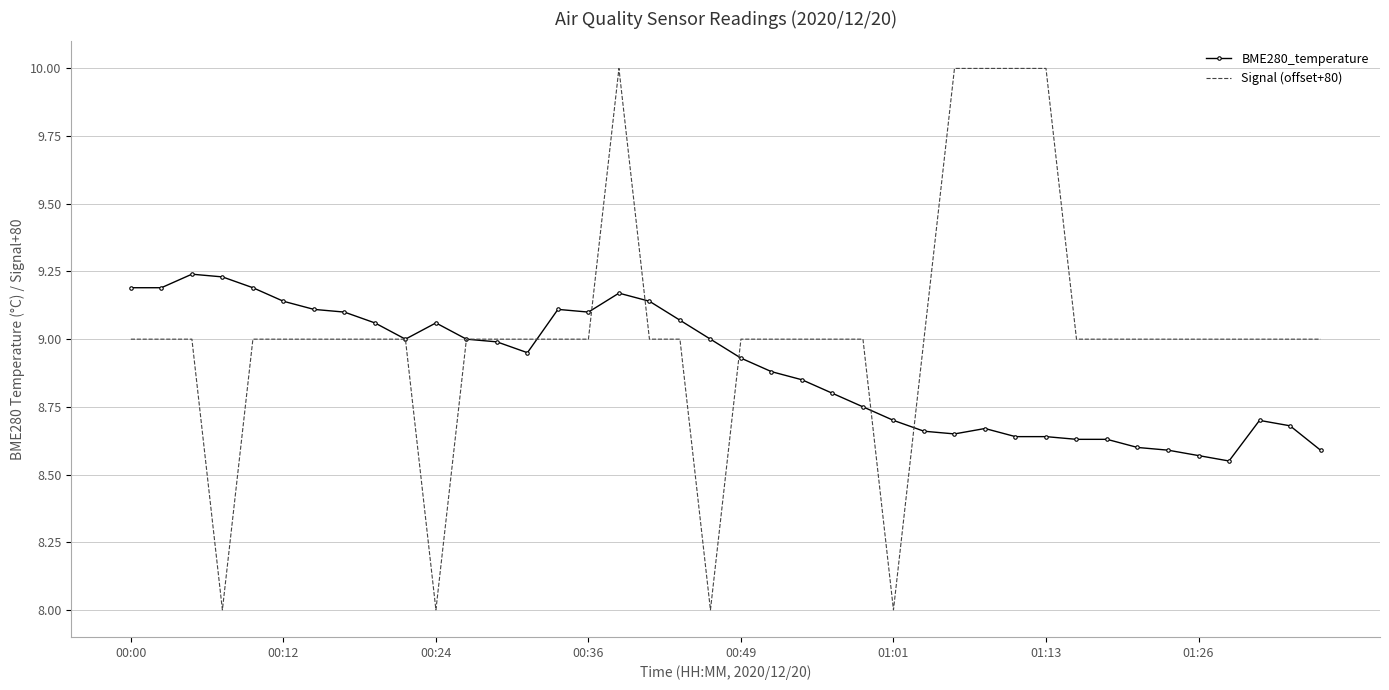

What is the difference between the maximum and minimum values in the Signal (offset+80) series?

2.0